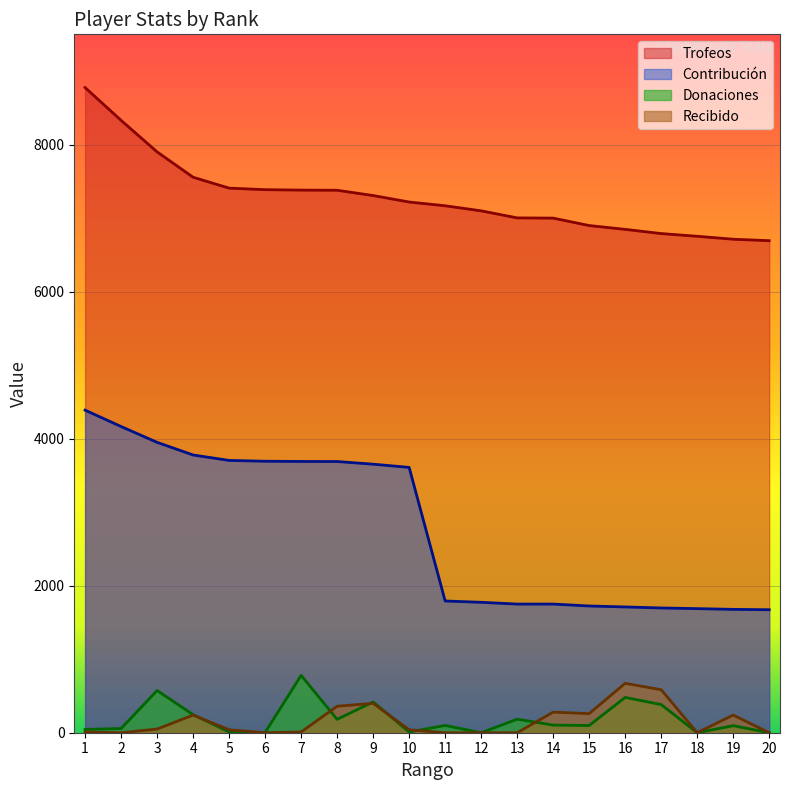

What is the sum of the Donaciones values at 6 and 11?

102